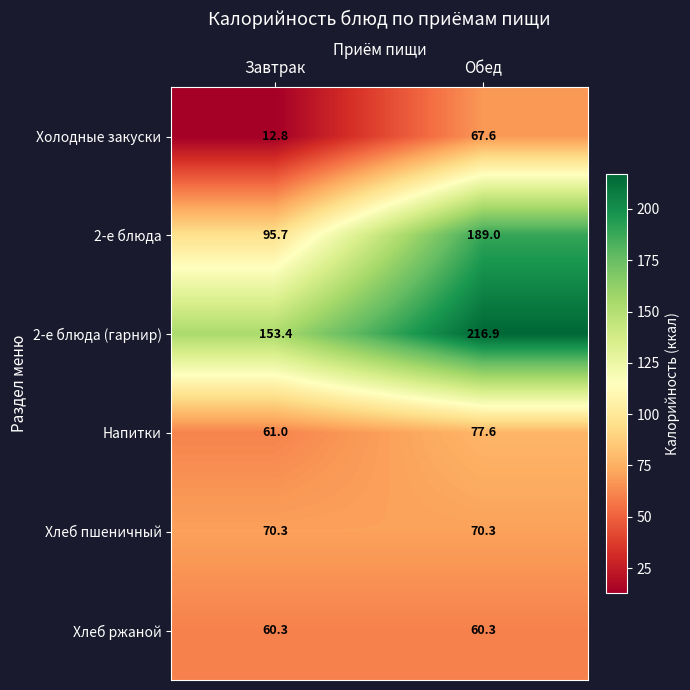

How many data points does each series have?

2